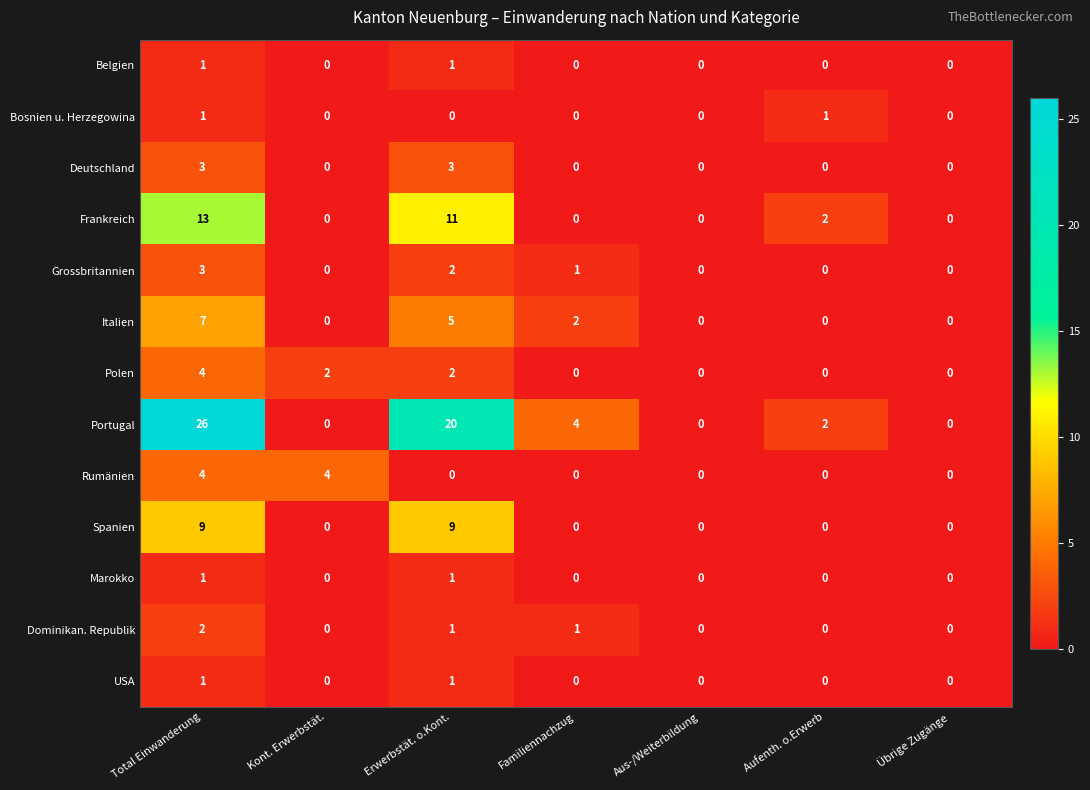

What is the difference between the highest and lowest values at Aufenth. o.Erwerb?

2